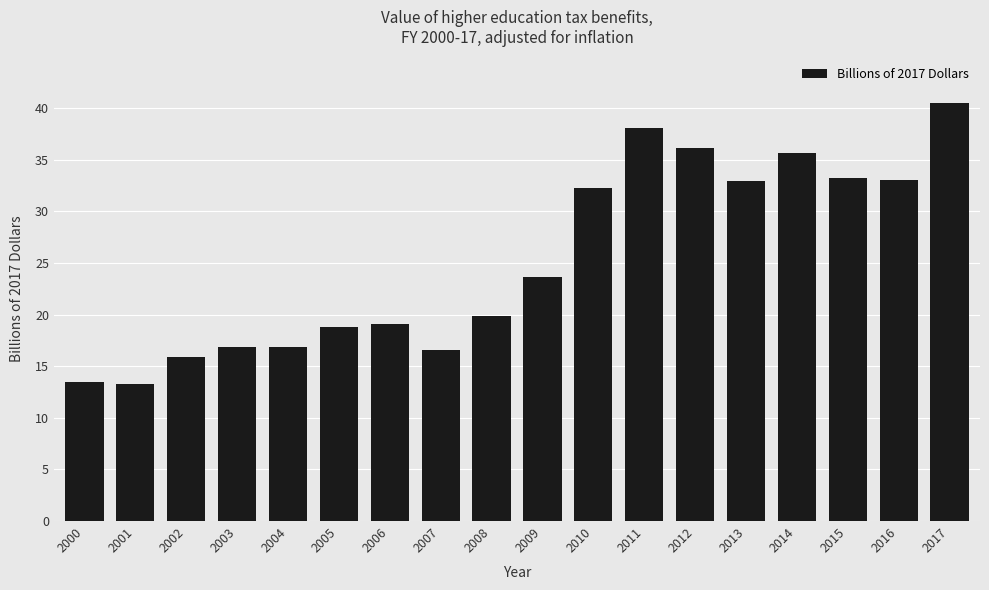

The value at 2000 is 4.2. True or false?

False